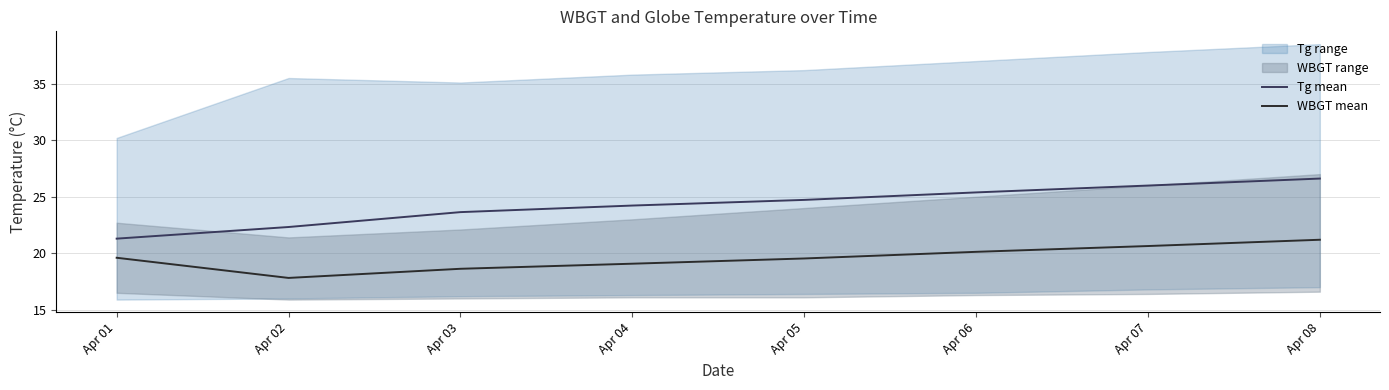

List the labels in order of Tg mean value, largest first.

Apr 08, Apr 07, Apr 06, Apr 05, Apr 04, Apr 03, Apr 02, Apr 01